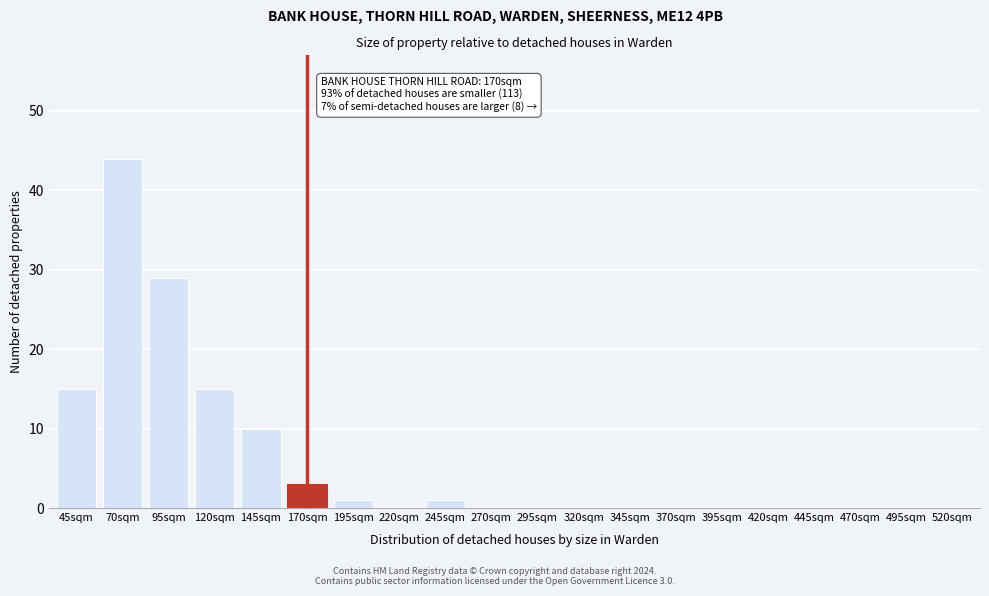

Reading right to left, what are all the values shown in this chart?

520sqm=0	495sqm=0	470sqm=0	445sqm=0	420sqm=0	395sqm=0	370sqm=0	345sqm=0	320sqm=0	295sqm=0	270sqm=0	245sqm=1	220sqm=0	195sqm=1	170sqm=3	145sqm=10	120sqm=15	95sqm=29	70sqm=44	45sqm=15